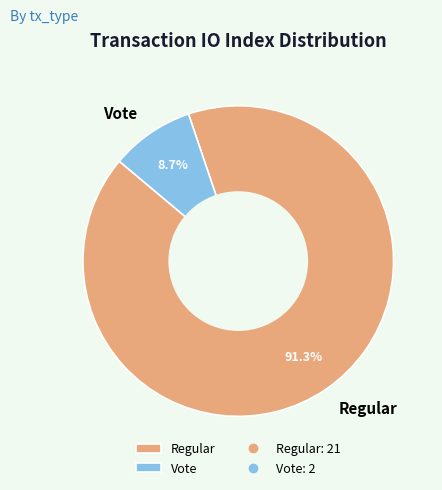

To the nearest percent, what is the combined percentage of Regular and Vote?

100%